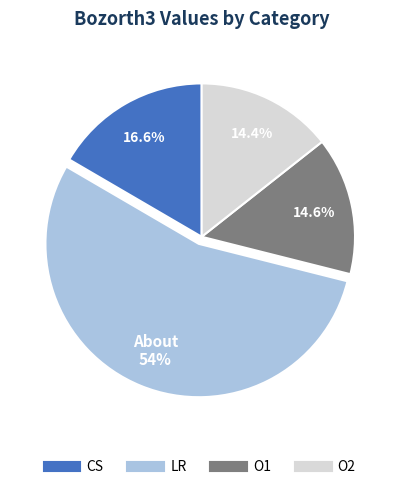

Is O2 the majority of the pie?

No